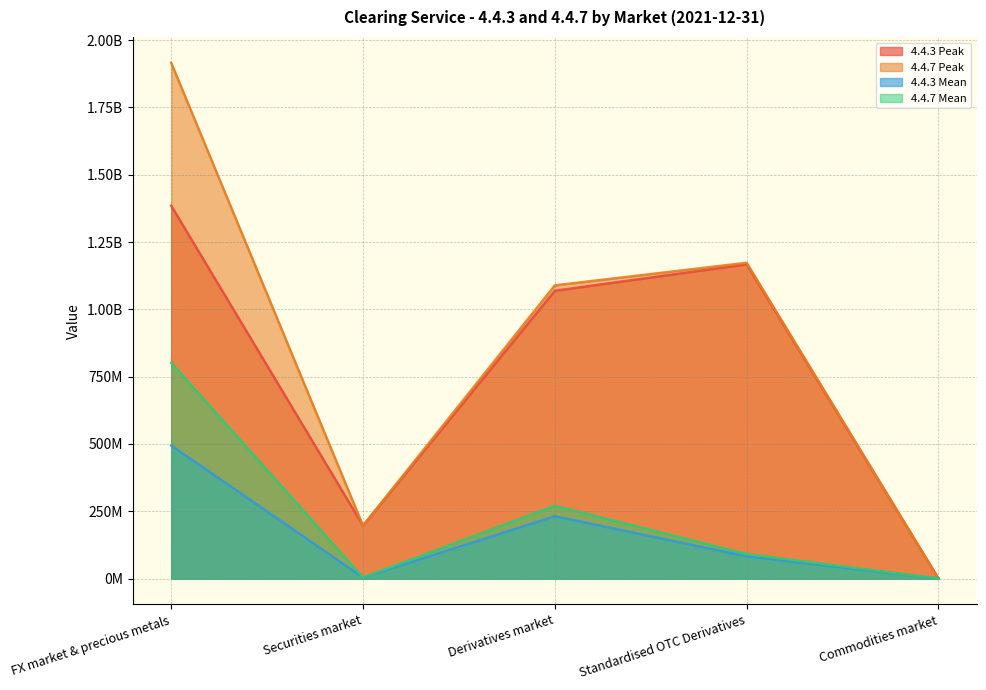

At FX market & precious metals, list the series in order from smallest to largest.

4.4.3 Mean, 4.4.7 Mean, 4.4.3 Peak, 4.4.7 Peak